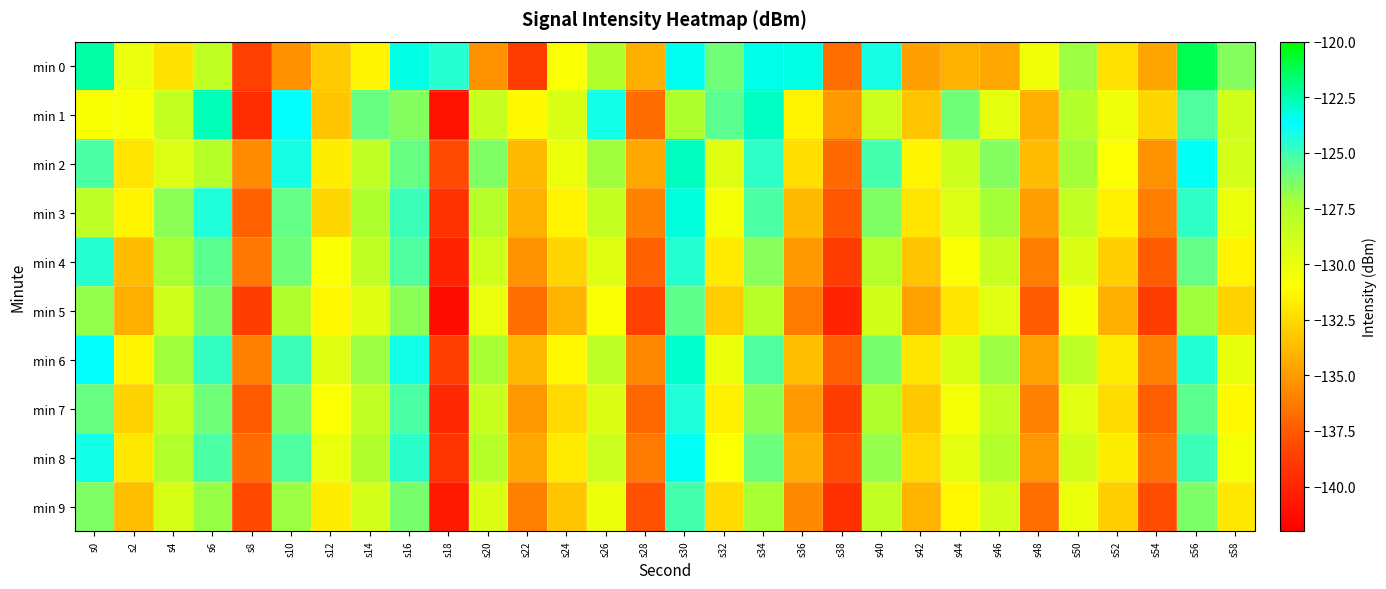

Reading left to right, what are all the values shown in this chart?

min 0: s0=-122.4	s2=-130.1	s4=-132.1	s6=-128.2	s8=-138.5	s10=-135.4	s12=-133.1	s14=-131.4	s16=-123.3	s18=-124.5	s20=-135.4	s22=-138.7	s24=-130.7	s26=-127.6	s28=-134.2	s30=-123.5	s32=-126.1	s34=-123.4	s36=-123.3	s38=-136.7	s40=-124.2	s42=-134.8	s44=-134.1	s46=-134.6	s48=-130.4	s50=-127.0	s52=-132.2	s54=-134.7	s56=-121.2	s58=-126.5
min 1: s0=-130.7	s2=-130.7	s4=-128.4	s6=-122.7	s8=-139.5	s10=-123.7	s12=-133.3	s14=-125.9	s16=-126.5	s18=-141.0	s20=-128.5	s22=-131.2	s24=-129.3	s26=-124.1	s28=-136.8	s30=-127.4	s32=-125.6	s34=-122.9	s36=-131.5	s38=-135.2	s40=-128.7	s42=-133.4	s44=-126.1	s46=-129.8	s48=-134.2	s50=-127.6	s52=-130.3	s54=-132.7	s56=-125.4	s58=-128.9
min 2: s0=-125.3	s2=-132.1	s4=-129.5	s6=-127.8	s8=-135.6	s10=-124.2	s12=-131.7	s14=-128.3	s16=-125.9	s18=-138.1	s20=-126.4	s22=-133.8	s24=-130.2	s26=-127.1	s28=-134.5	s30=-122.8	s32=-129.6	s34=-124.7	s36=-132.3	s38=-136.9	s40=-125.1	s42=-131.4	s44=-128.8	s46=-126.5	s48=-133.7	s50=-127.2	s52=-130.9	s54=-135.3	s56=-123.6	s58=-129.1
min 3: s0=-128.1	s2=-131.4	s4=-126.7	s6=-124.3	s8=-137.2	s10=-125.8	s12=-132.6	s14=-127.4	s16=-124.9	s18=-139.3	s20=-127.7	s22=-134.1	s24=-131.5	s26=-128.4	s28=-135.9	s30=-123.2	s32=-130.5	s34=-125.3	s36=-133.8	s38=-137.6	s40=-126.4	s42=-132.1	s44=-129.5	s46=-127.2	s48=-134.8	s50=-128.3	s52=-131.6	s54=-136.1	s56=-124.7	s58=-130.2
min 4: s0=-124.5	s2=-133.7	s4=-127.3	s6=-125.6	s8=-136.4	s10=-126.1	s12=-130.8	s14=-128.2	s16=-125.4	s18=-140.1	s20=-128.9	s22=-135.3	s24=-132.7	s26=-129.6	s28=-137.2	s30=-124.5	s32=-131.8	s34=-126.6	s36=-135.1	s38=-138.8	s40=-127.7	s42=-133.4	s44=-130.8	s46=-128.5	s48=-136.1	s50=-129.4	s52=-132.9	s54=-137.4	s56=-125.8	s58=-131.5
min 5: s0=-126.8	s2=-134.2	s4=-128.9	s6=-126.2	s8=-138.7	s10=-127.5	s12=-131.3	s14=-129.6	s16=-126.7	s18=-141.3	s20=-130.1	s22=-136.7	s24=-134.0	s26=-130.8	s28=-138.5	s30=-125.7	s32=-133.0	s34=-127.9	s36=-136.3	s38=-140.1	s40=-129.0	s42=-134.7	s44=-132.0	s46=-129.7	s48=-137.4	s50=-130.6	s52=-134.2	s54=-138.7	s56=-127.1	s58=-132.8
min 6: s0=-123.7	s2=-131.5	s4=-127.1	s6=-124.8	s8=-136.0	s10=-124.9	s12=-129.6	s14=-127.0	s16=-124.1	s18=-138.6	s20=-127.3	s22=-133.9	s24=-131.2	s26=-128.1	s28=-135.7	s30=-123.0	s32=-130.2	s34=-125.4	s36=-133.6	s38=-137.3	s40=-126.2	s42=-132.0	s44=-129.3	s46=-127.0	s48=-134.7	s50=-128.1	s52=-131.7	s54=-136.0	s56=-124.4	s58=-130.0
min 7: s0=-125.9	s2=-132.8	s4=-128.4	s6=-126.1	s8=-137.5	s10=-126.2	s12=-130.9	s14=-128.3	s16=-125.3	s18=-139.8	s20=-128.6	s22=-135.2	s24=-132.5	s26=-129.4	s28=-137.0	s30=-124.3	s32=-131.6	s34=-126.7	s36=-135.0	s38=-138.7	s40=-127.5	s42=-133.2	s44=-130.5	s46=-128.3	s48=-135.9	s50=-129.7	s52=-132.4	s54=-137.3	s56=-125.6	s58=-131.2
min 8: s0=-124.1	s2=-131.9	s4=-127.6	s6=-125.3	s8=-136.8	s10=-125.4	s12=-130.1	s14=-127.5	s16=-124.6	s18=-139.1	s20=-127.8	s22=-134.5	s24=-131.8	s26=-128.7	s28=-136.3	s30=-123.6	s32=-130.9	s34=-126.0	s36=-134.3	s38=-138.0	s40=-126.8	s42=-132.5	s44=-129.8	s46=-127.6	s48=-135.2	s50=-129.0	s52=-131.7	s54=-136.6	s56=-124.9	s58=-130.5
min 9: s0=-126.4	s2=-133.6	s4=-129.2	s6=-126.9	s8=-138.2	s10=-127.0	s12=-131.7	s14=-129.1	s16=-126.2	s18=-140.6	s20=-129.4	s22=-136.0	s24=-133.3	s26=-130.2	s28=-137.8	s30=-125.1	s32=-132.4	s34=-127.3	s36=-135.7	s38=-139.4	s40=-128.3	s42=-134.0	s44=-131.3	s46=-129.1	s48=-136.7	s50=-130.2	s52=-132.9	s54=-138.0	s56=-126.3	s58=-131.9